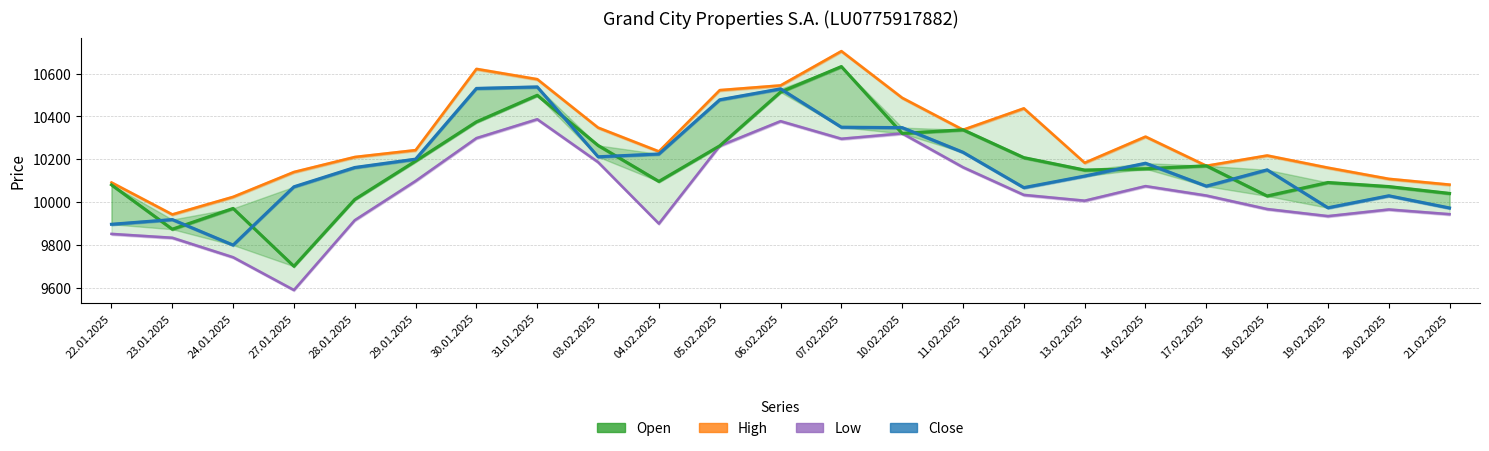

Reading left to right, what are all the values shown in this chart?

High: 10092	9943	10025	10141	10211	10243	10622	10574	10348	10237	10523	10545	10705	10487	10338	10438	10184	10306	10170	10218	10161	10109	10082
Low: 9852	9834	9743	9590	9916	10099	10299	10387	10187	9900	10263	10378	10296	10321	10163	10034	10007	10075	10031	9968	9935	9966	9944
Open: 10081	9874	9971	9701	10013	10192	10375	10499	10265	10097	10263	10514	10633	10321	10338	10208	10150	10156	10170	10029	10092	10073	10041
Close: 9897	9919	9800	10072	10162	10201	10531	10538	10212	10225	10478	10529	10350	10348	10233	10068	10122	10182	10075	10151	9974	10030	9973